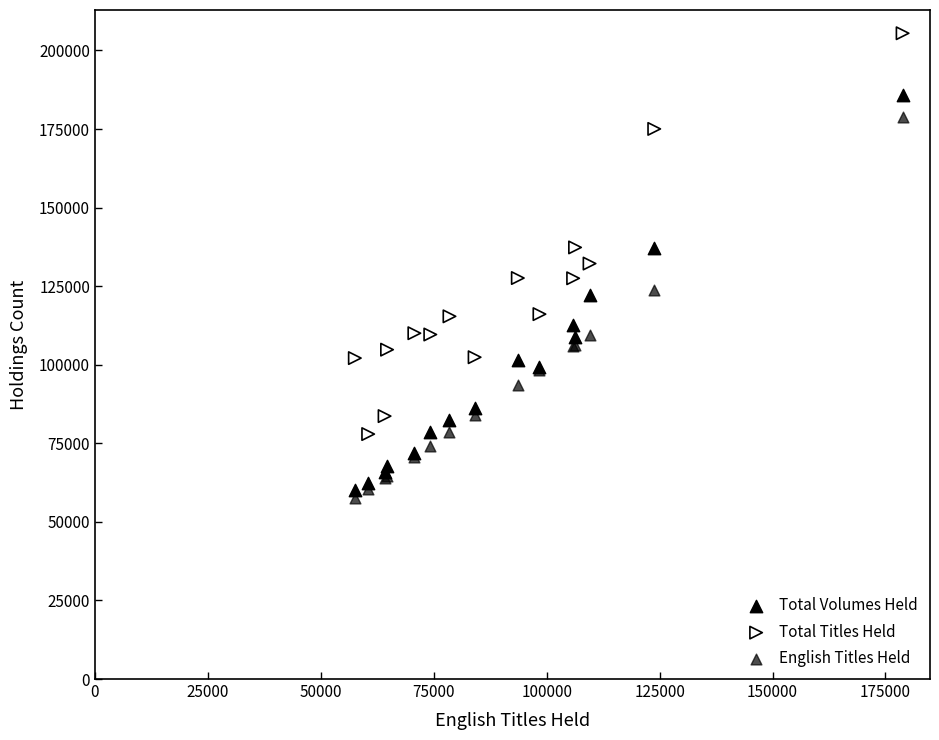

Which series reaches the minimum Y coordinate?

English Titles Held